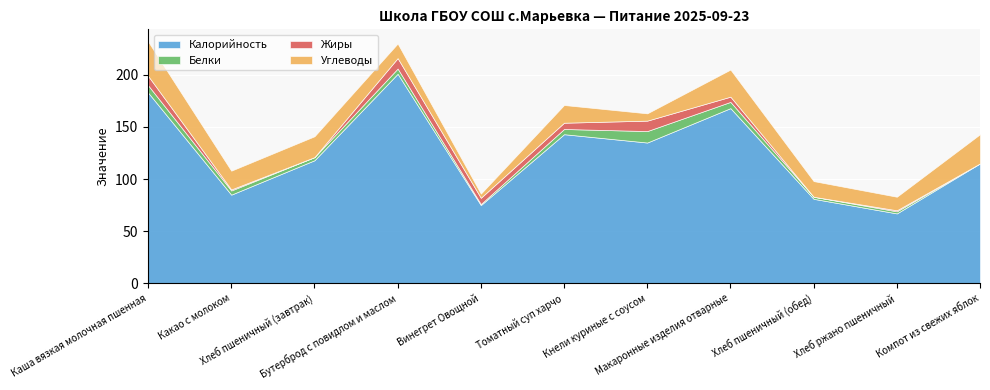

What is the difference between the maximum and second lowest values in the Жиры series?

10